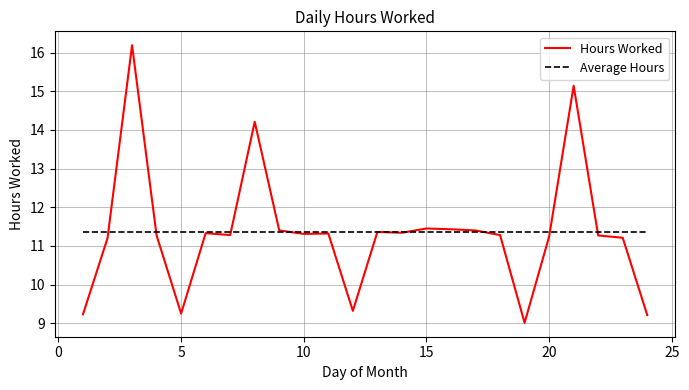

What is the maximum value shown in the chart?

16.2